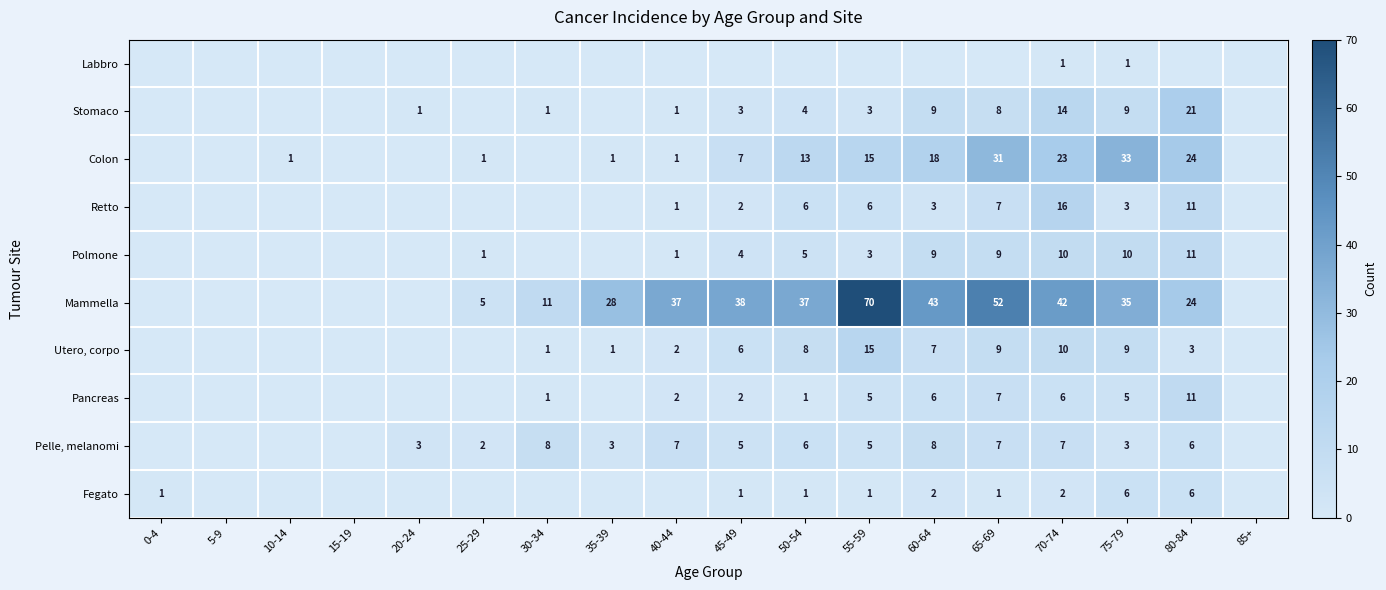

What is the spread (max minus min) of values at 55-59?

70